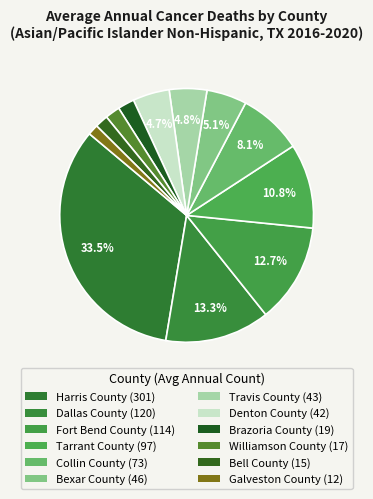

To the nearest percent, what is the average slice percentage?

8%